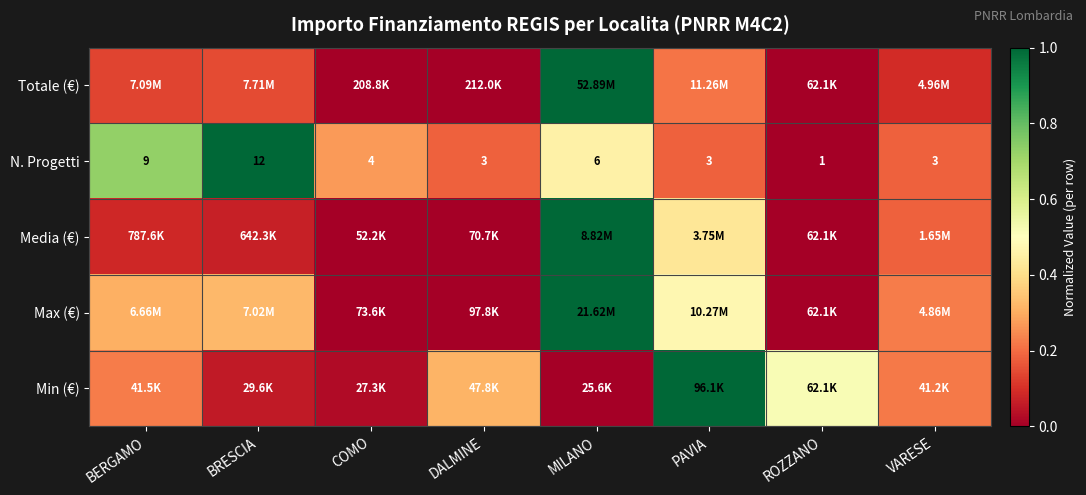

What is the difference between the maximum and second lowest values in the Totale (€) series?

1.0